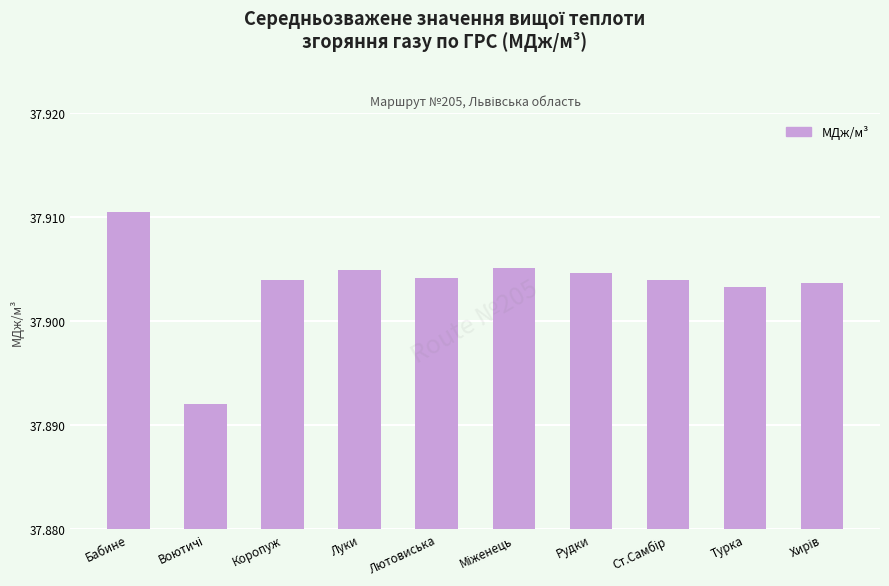

At which category does the chart reach its peak across all series?

Бабине